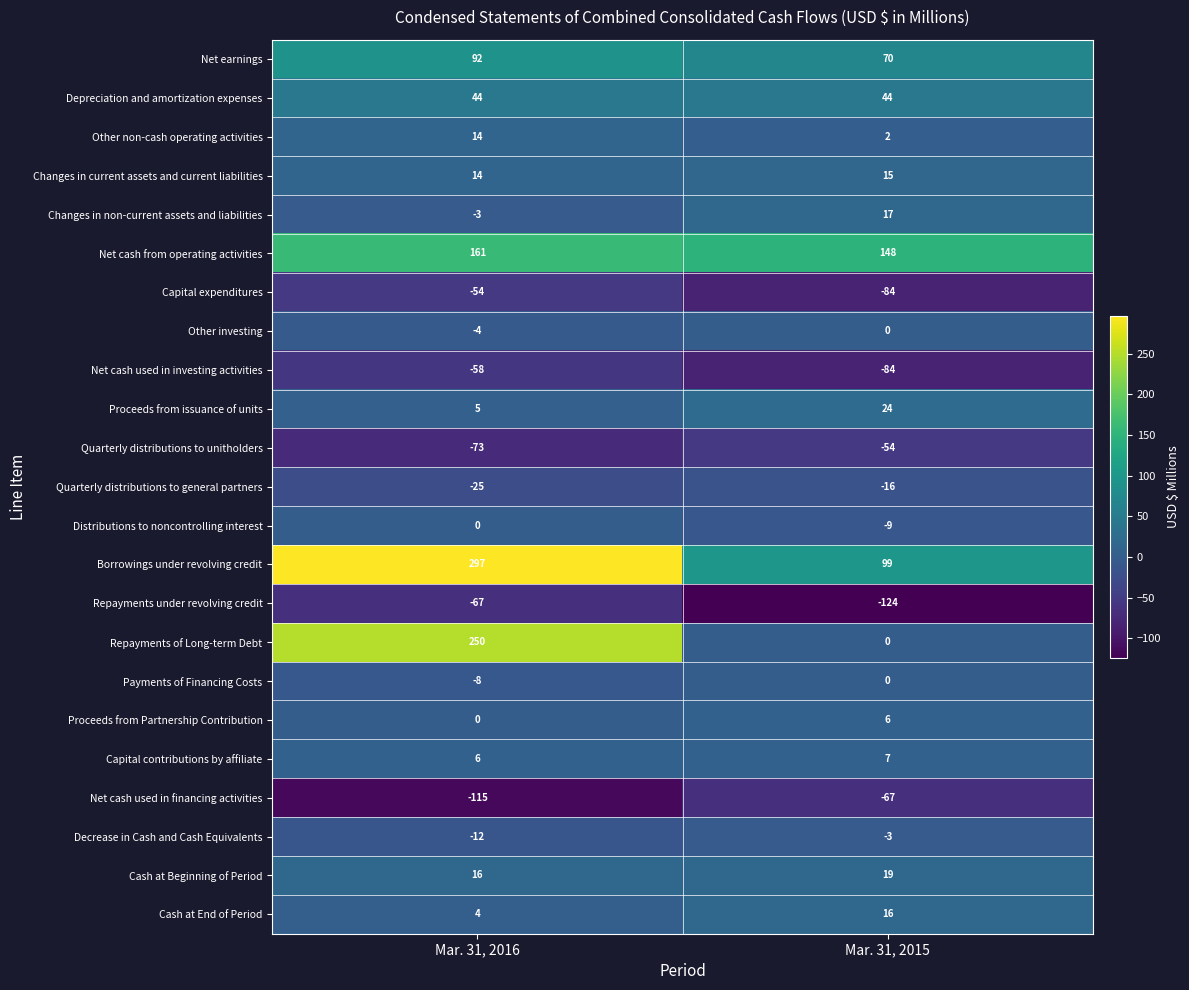

Which category has the highest value across all series?

Mar. 31, 2016